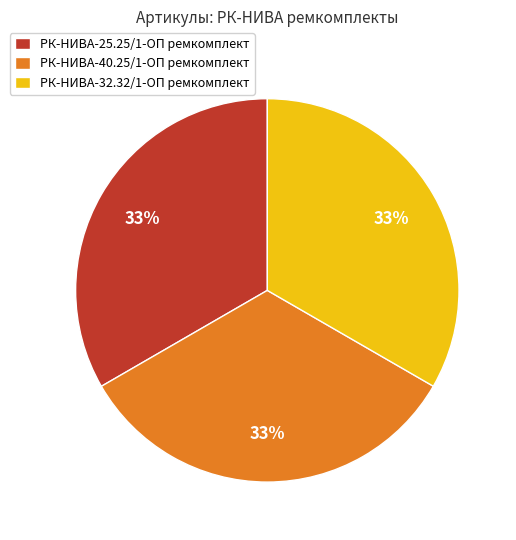

Combined, do РК-НИВА-40.25/1-ОП ремкомплект and РК-НИВА-25.25/1-ОП ремкомплект account for over 50%?

Yes